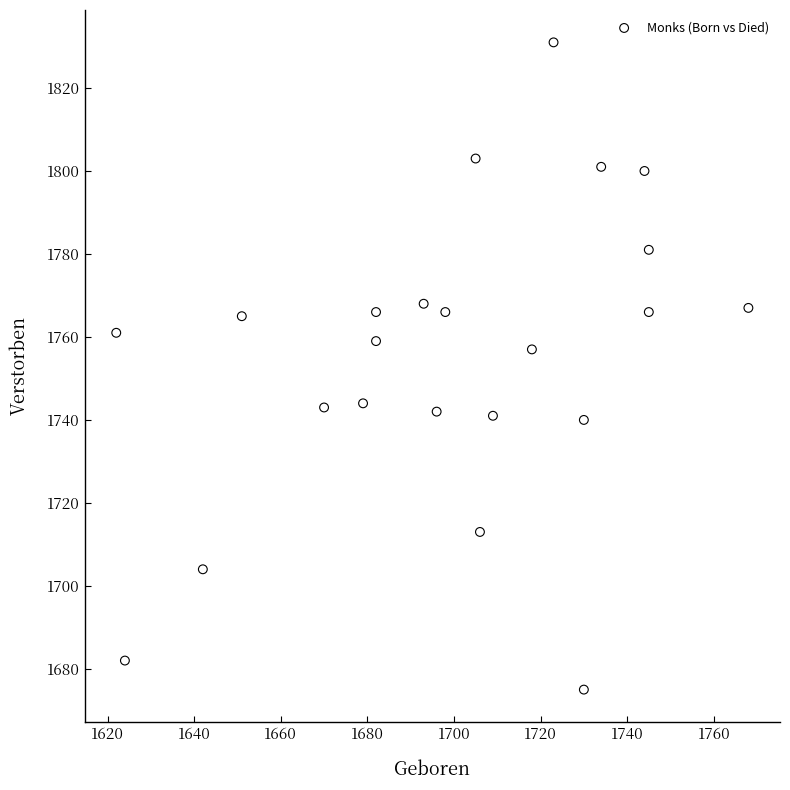

What is the range of X values (max minus min)?

146